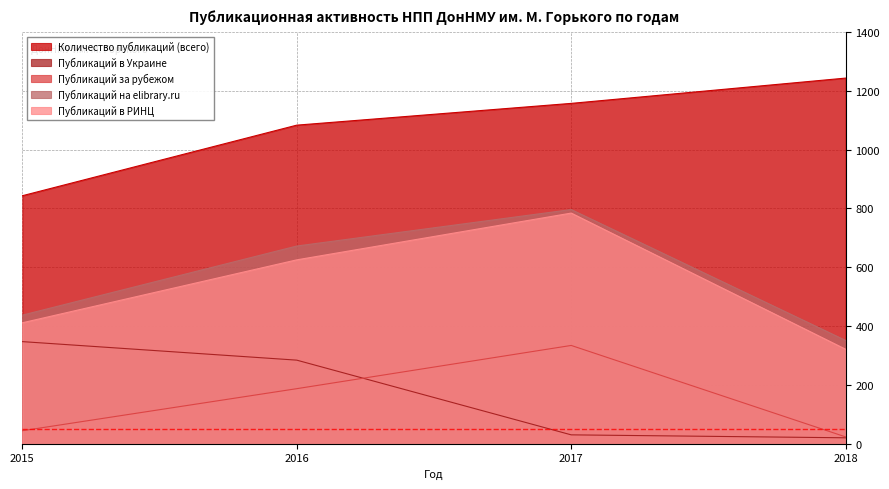

Which series has the widest spread of values?

Публикаций в РИНЦ